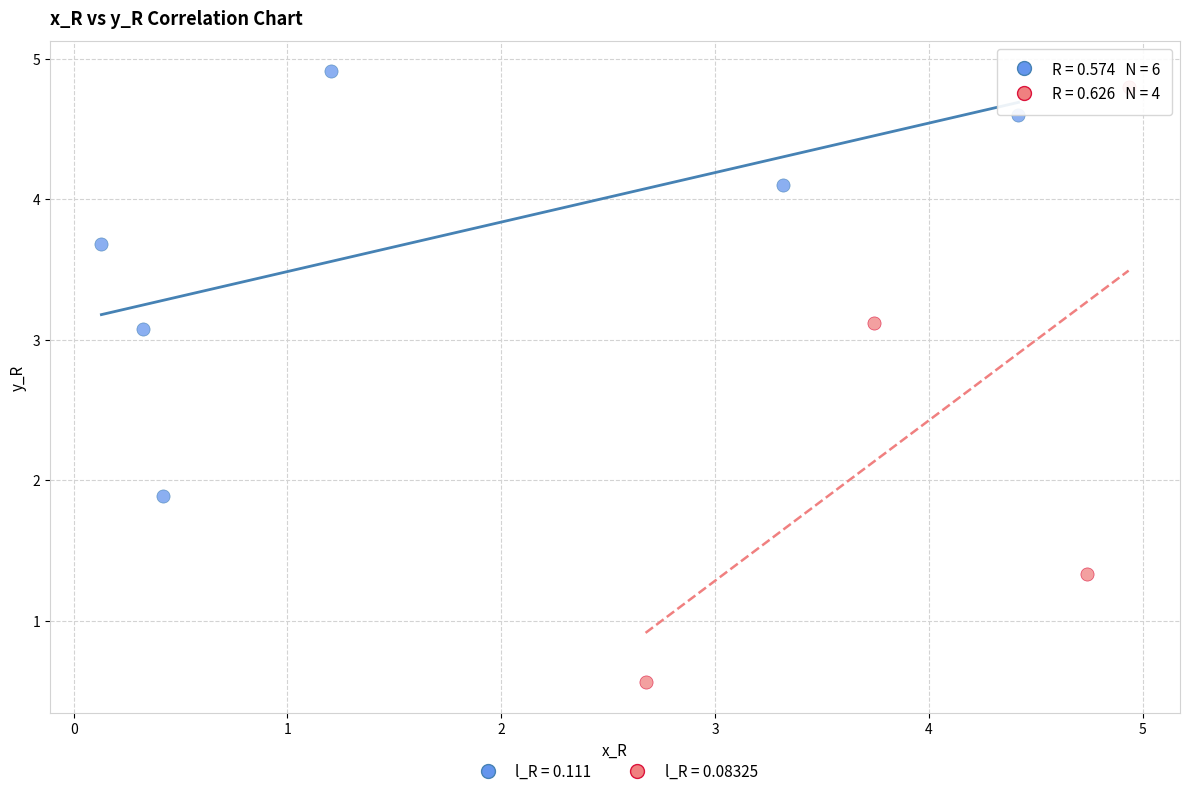

Which series has the widest spread of Y values?

l_R = 0.08325